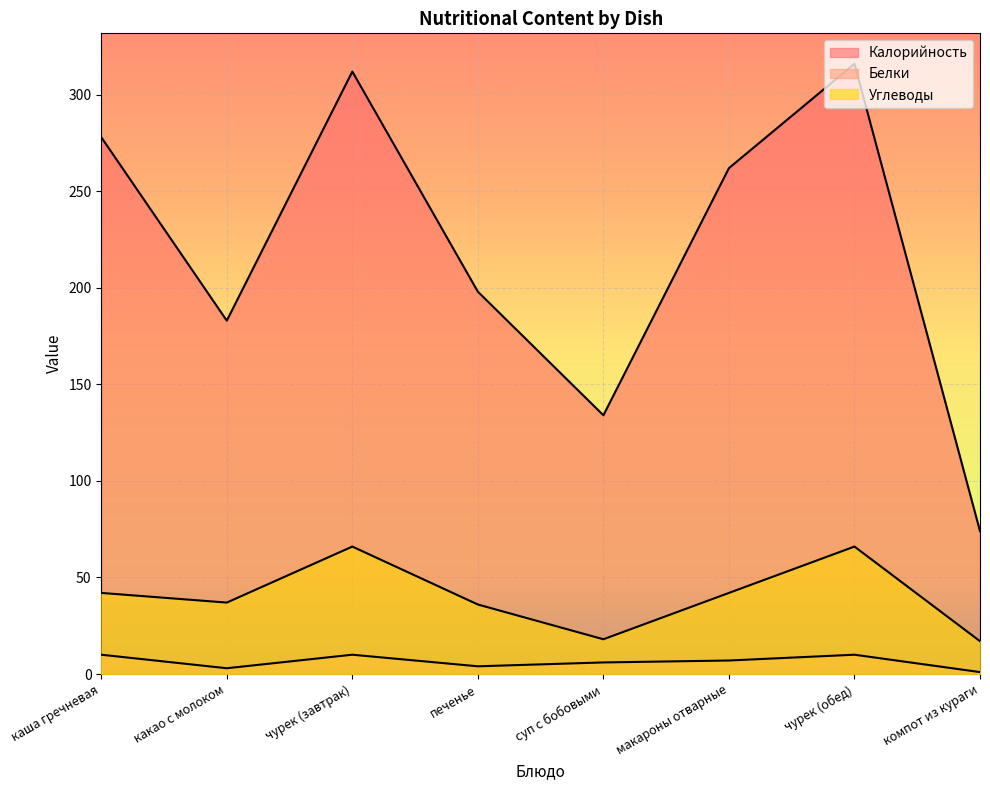

Is it true that Калорийность equals 262 at макароны отварные?

True